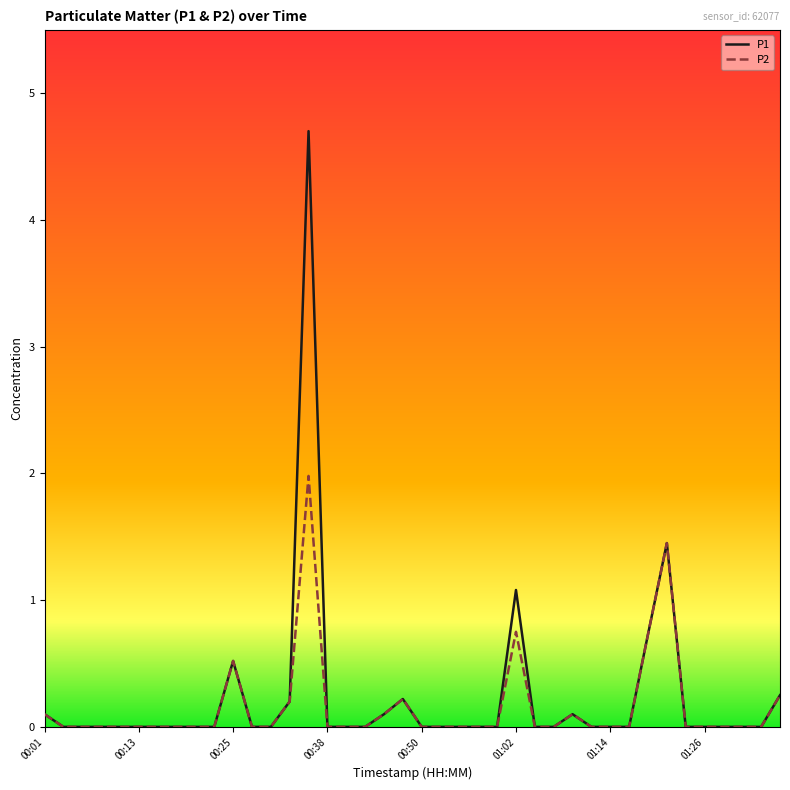

List the series in order of their peak value, lowest first.

P2, P1